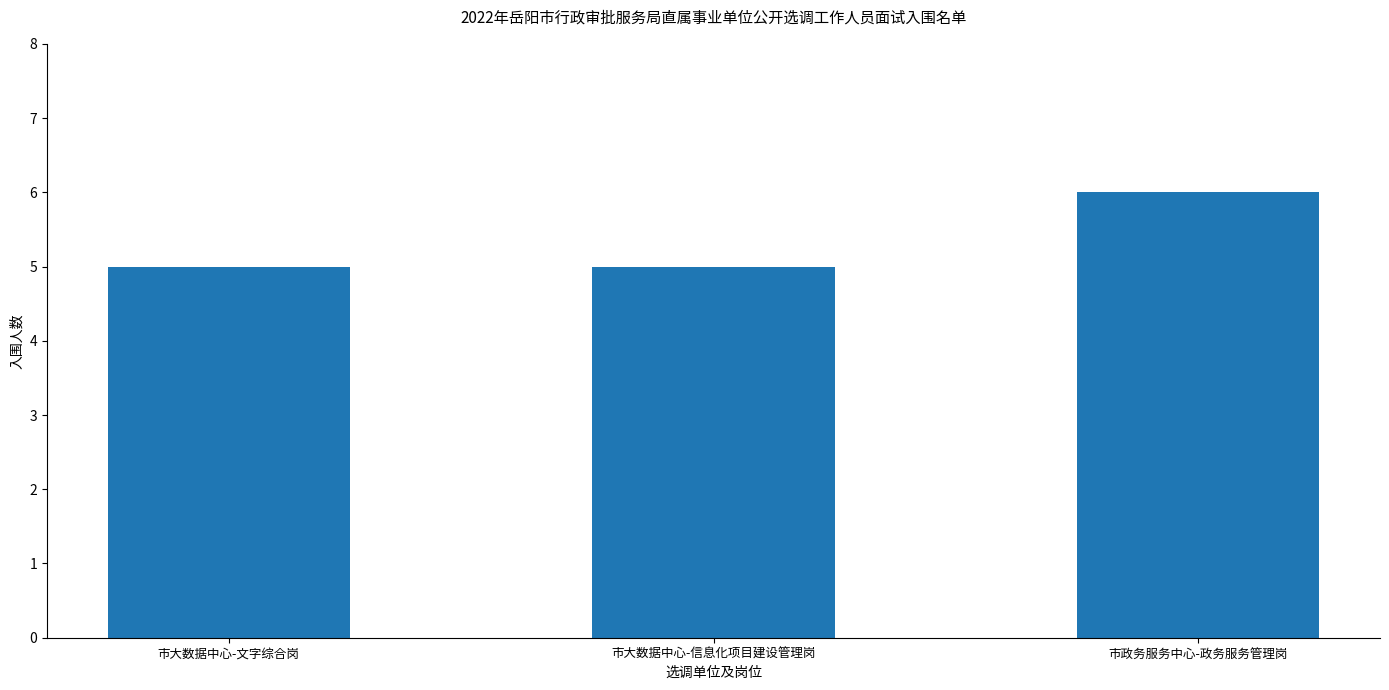

Reading right to left, list all the values displayed in this chart.

市政务服务中心-政务服务管理岗=6	市大数据中心-信息化项目建设管理岗=5	市大数据中心-文字综合岗=5